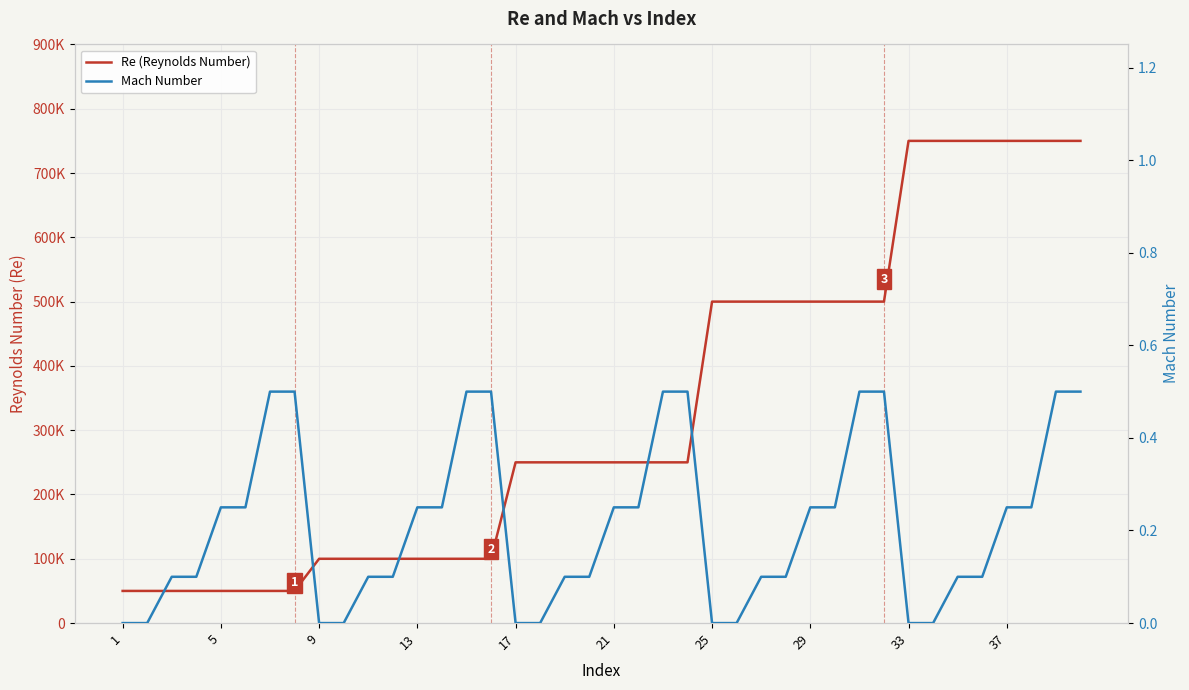

What is the difference between the maximum and minimum values in the Mach Number series?

0.5